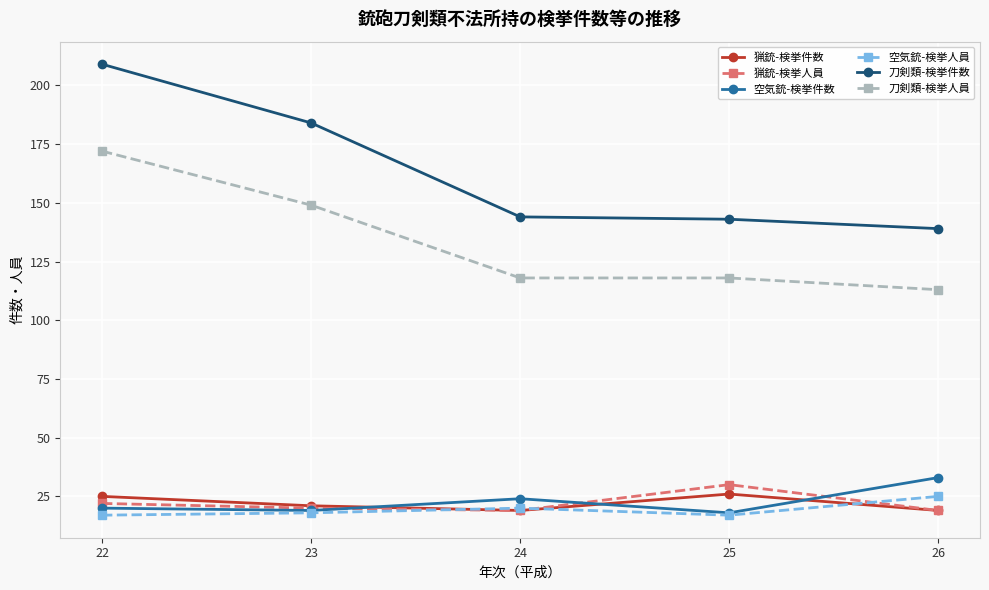

True or false: 空気銃-検挙人員 has more than 1 interior local peaks.

False